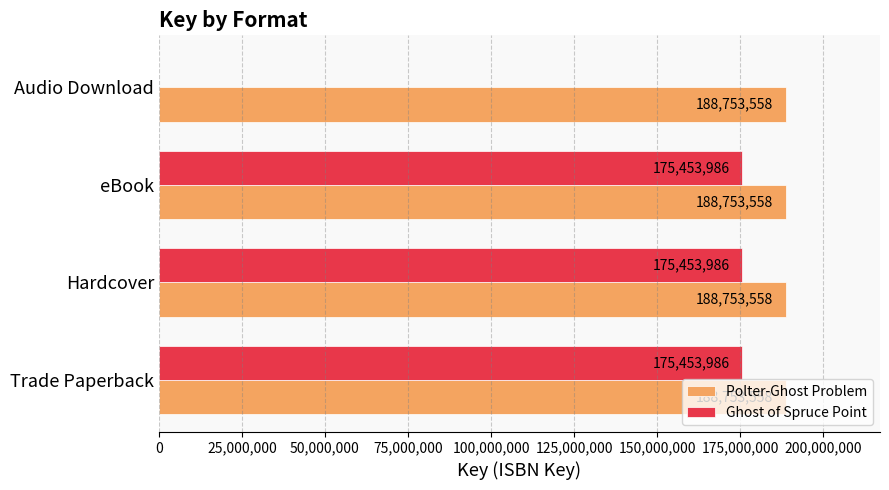

Is the value of Ghost of Spruce Point at eBook greater than the value of Polter-Ghost Problem at Hardcover?

No